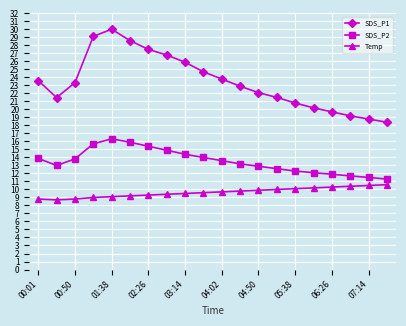

What is the sum of all SDS_P2 values?

270.4